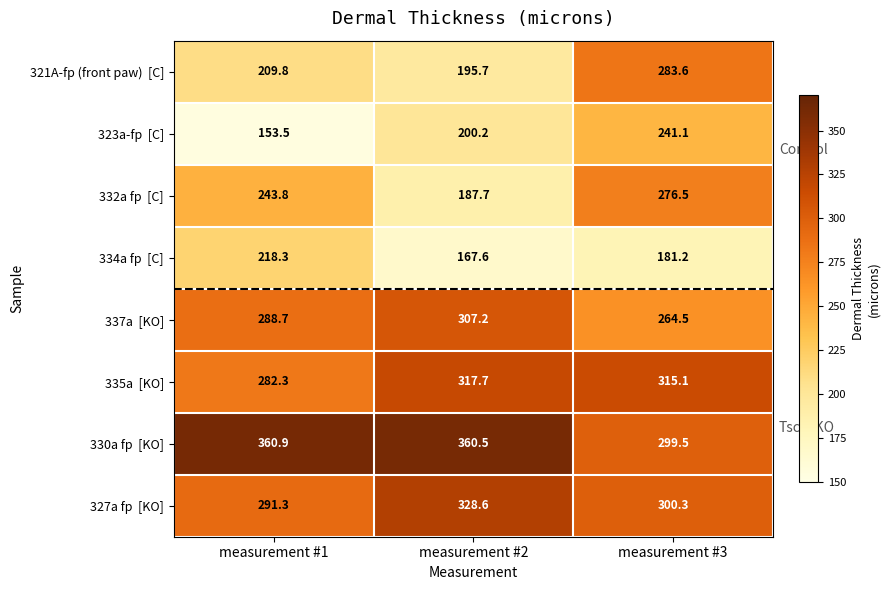

What is the spread (max minus min) of values at measurement #3?

133.9